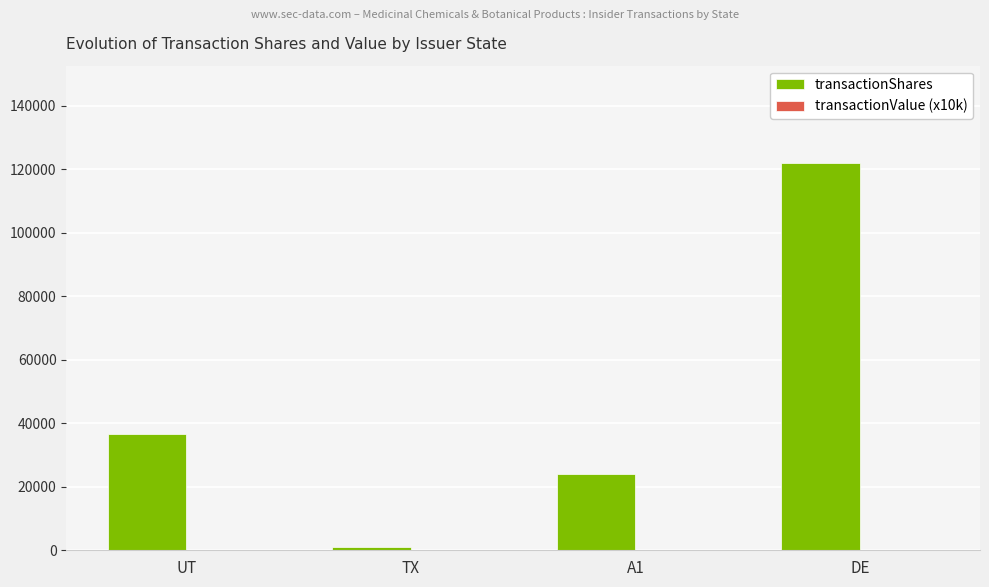

Which label corresponds to the largest value in the chart?

DE